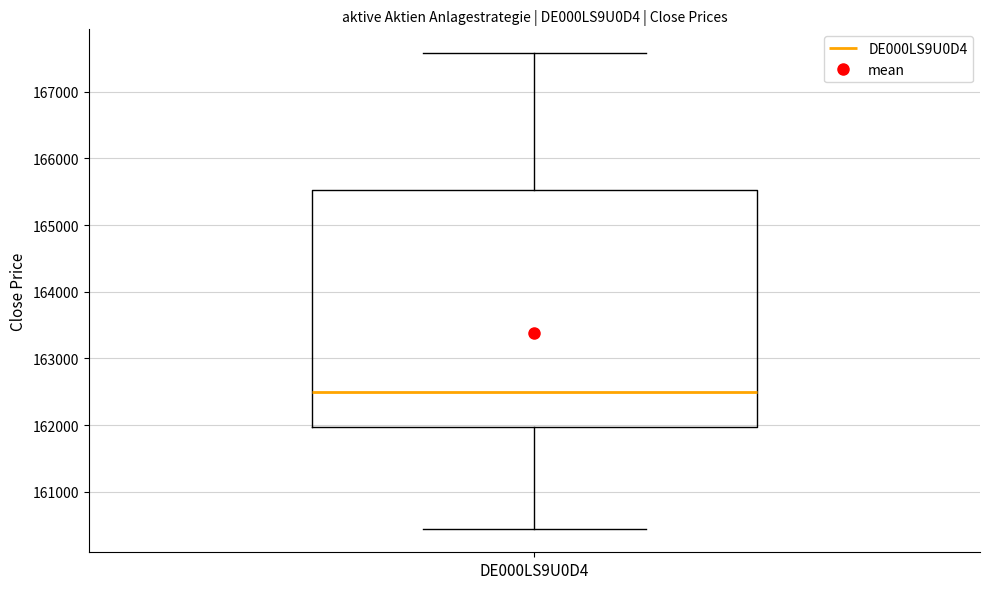

Where does the median line of the box for DE000LS9U0D4 sit on the y-axis? The values are not printed on the chart, so give them approximately, as read against the axis.

162500